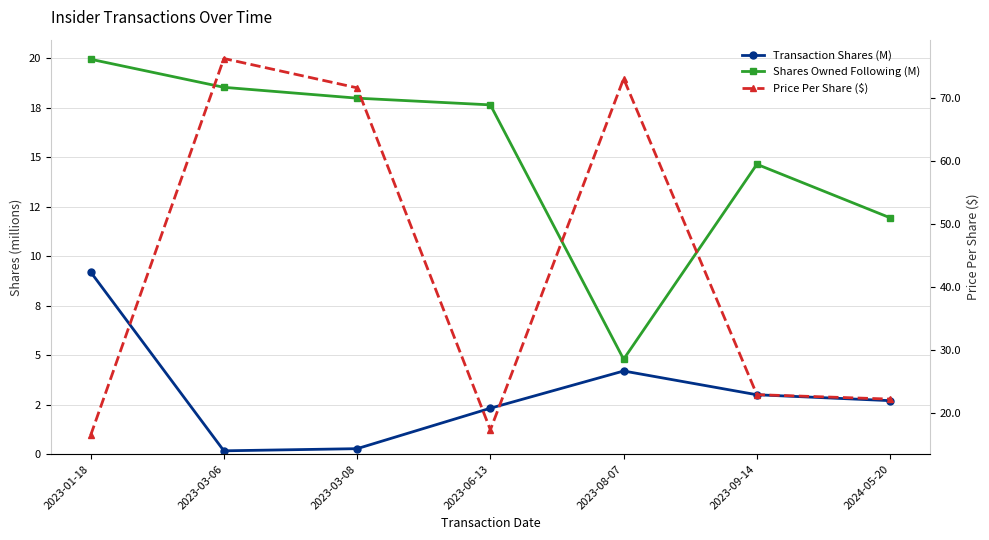

How many lines are shown in the chart?

3